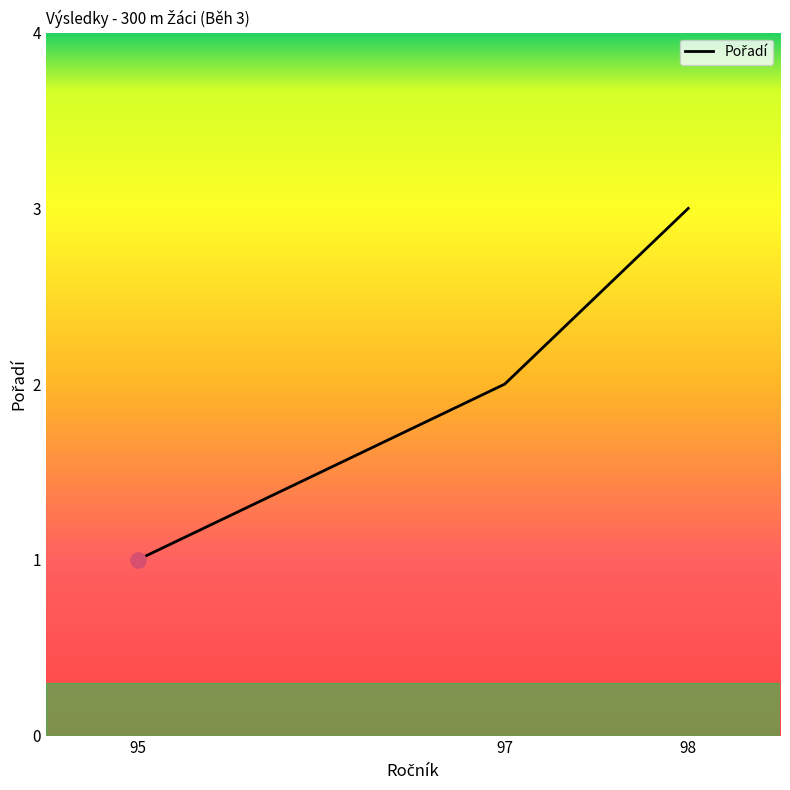

Approximately how many times larger is the value at 95 compared to 97?

0.5